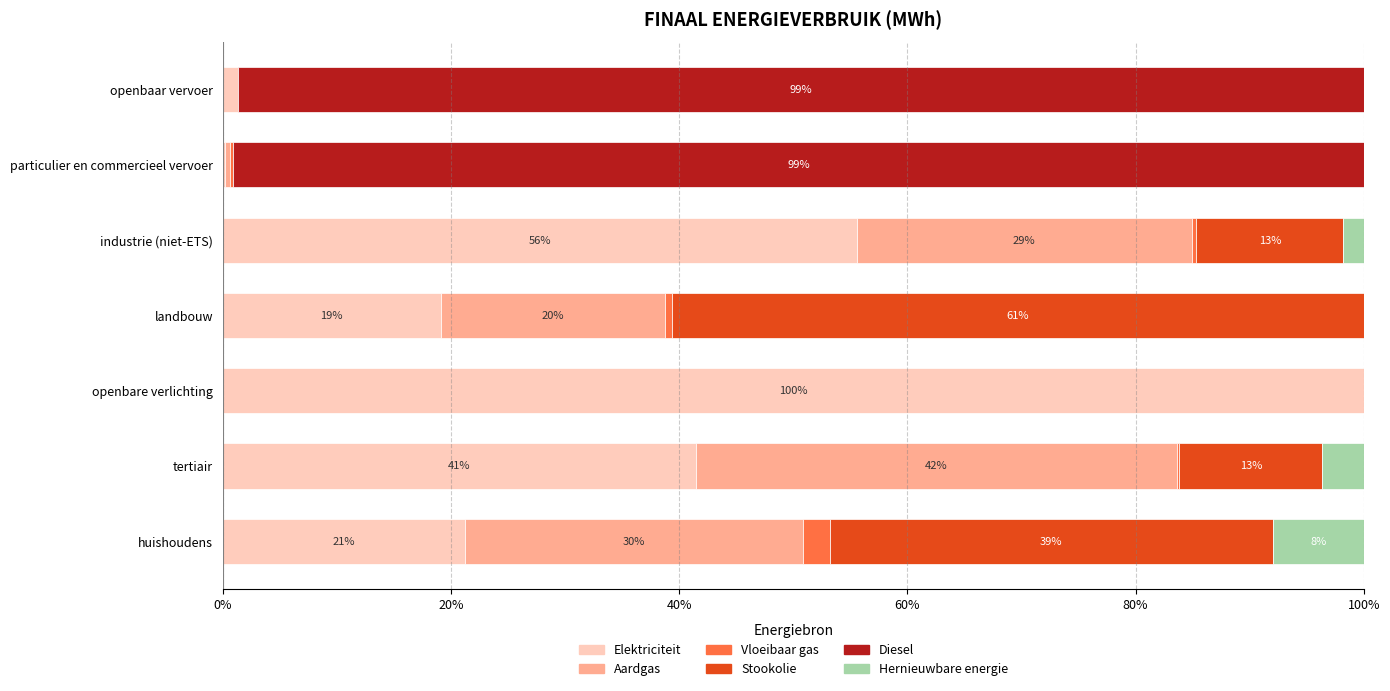

What is the total value across all series at huishoudens?

100.0